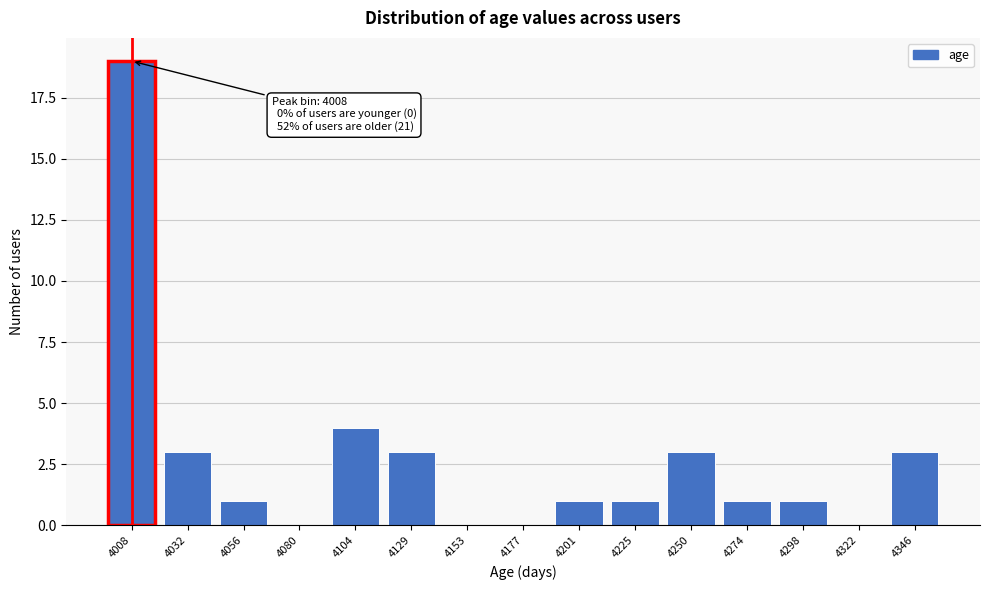

Reading right to left, list all the values displayed in this chart.

4346=3	4322=0	4298=1	4274=1	4250=3	4225=1	4201=1	4177=0	4153=0	4129=3	4104=4	4080=0	4056=1	4032=3	4008=19